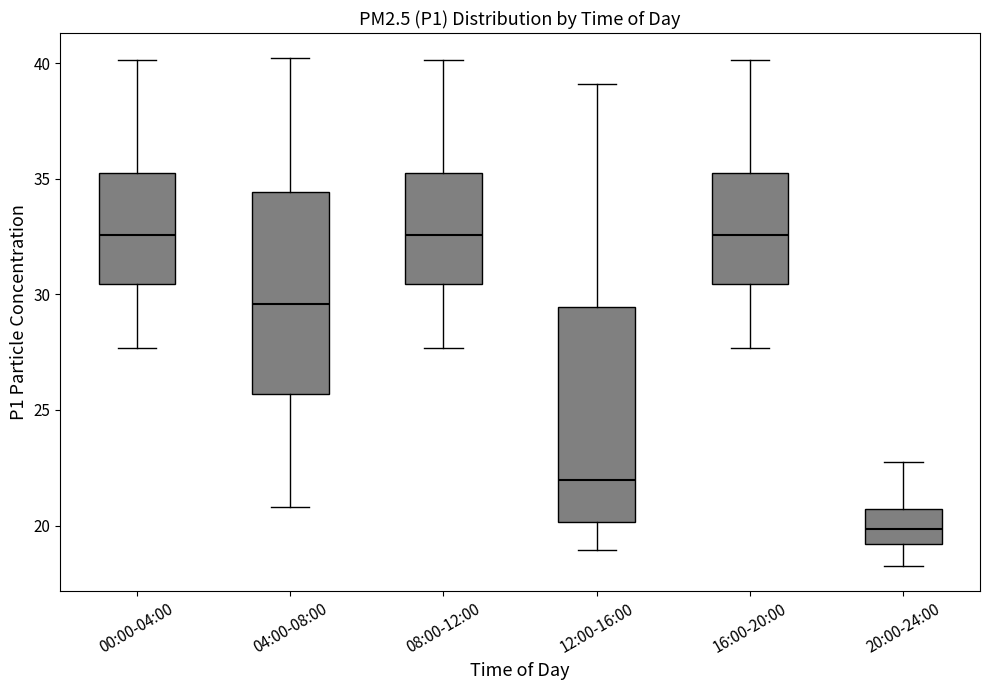

Which box is the tallest, from its lower edge to its upper edge?

12:00-16:00